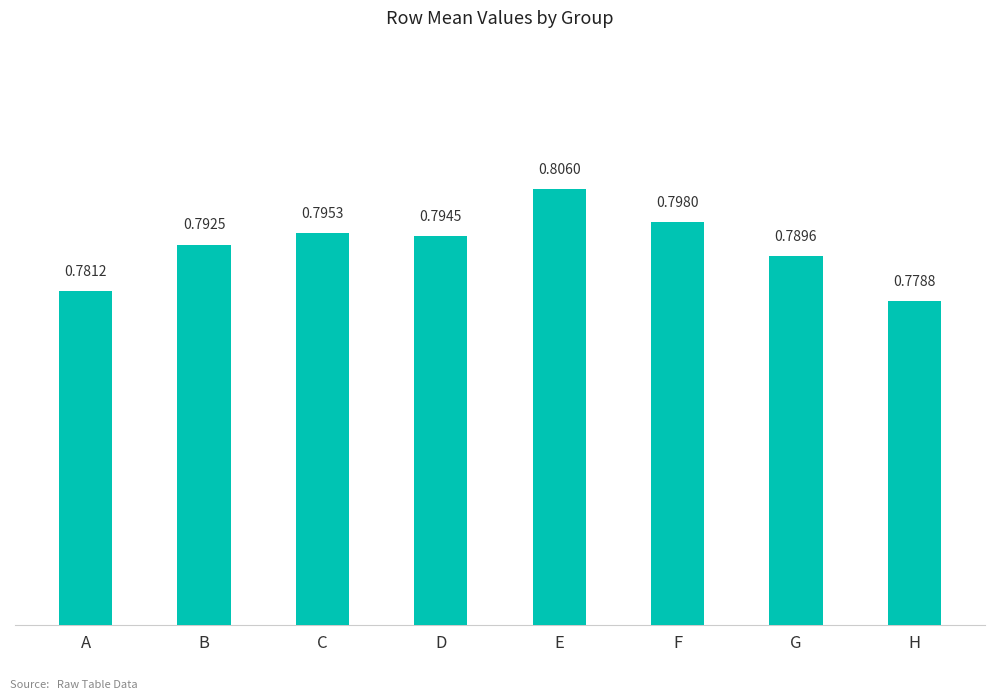

Does the chart contain stacked bars?

No